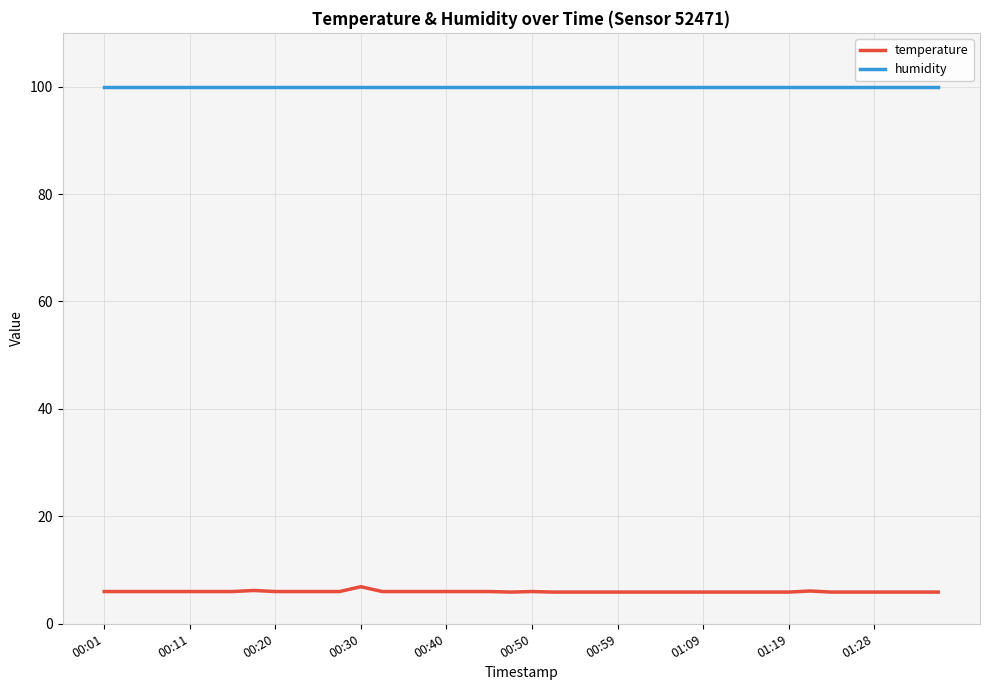

What is the minimum value shown in the chart?

5.9